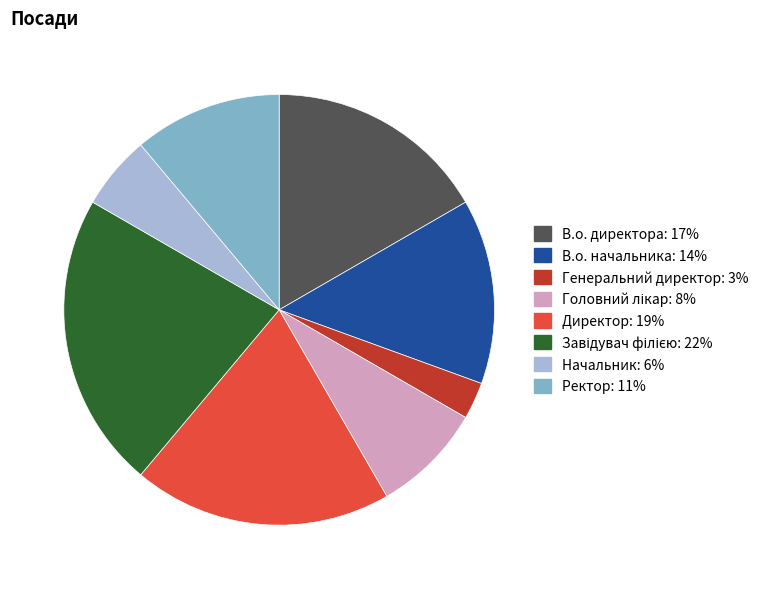

The В.о. начальника slice represents 7% of the pie. True or false?

False